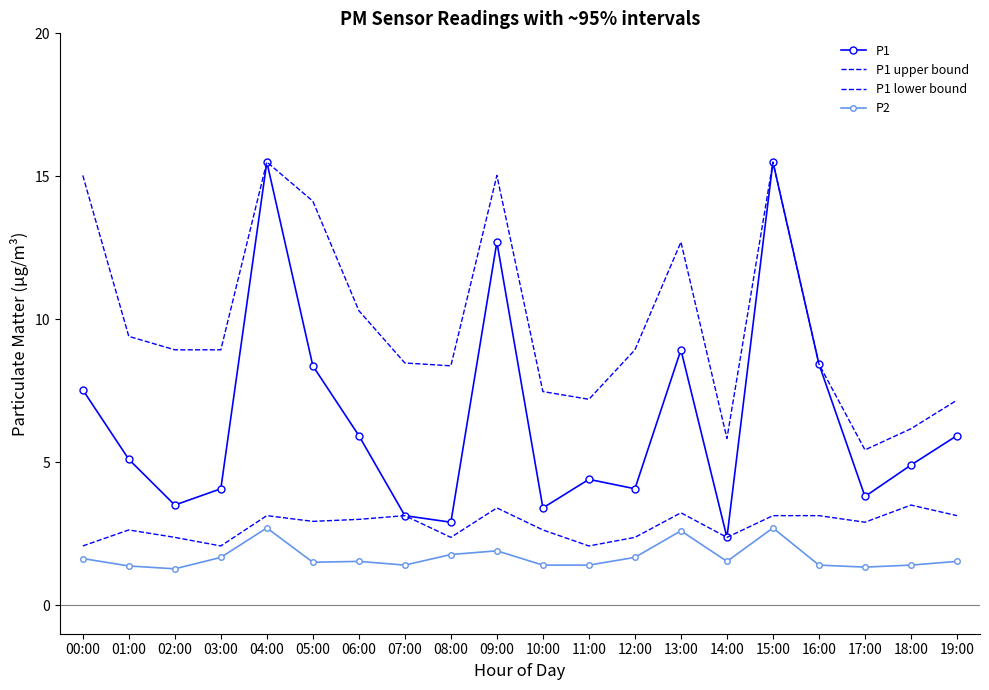

True or false: P1 and P1 upper bound intersect in this chart.

False